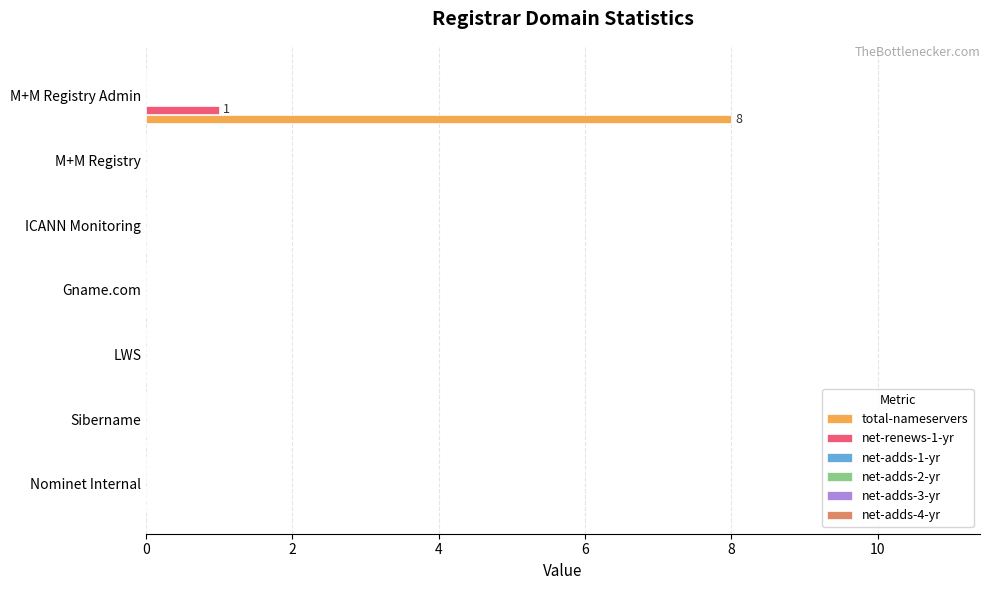

What is the greatest value displayed?

8